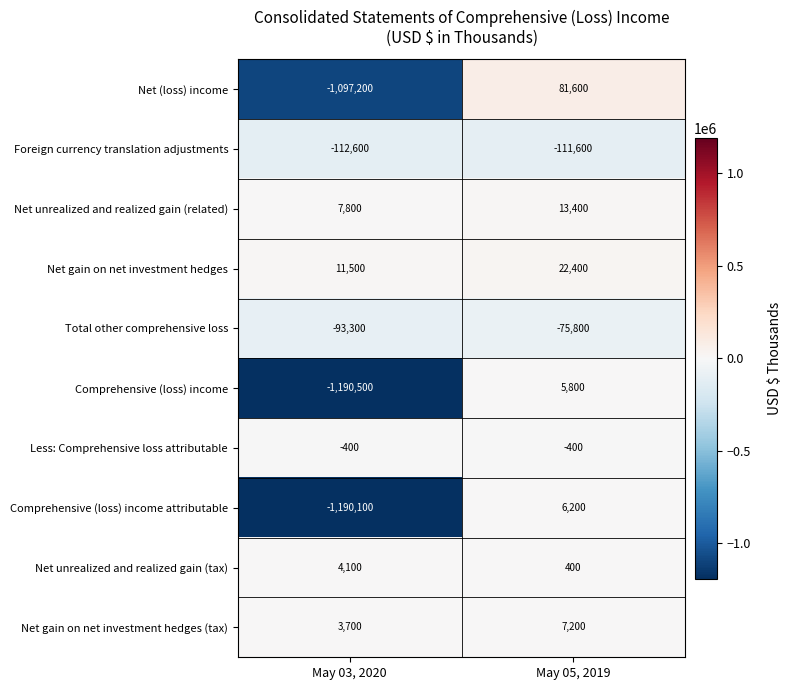

What is the maximum value shown in the chart?

81600